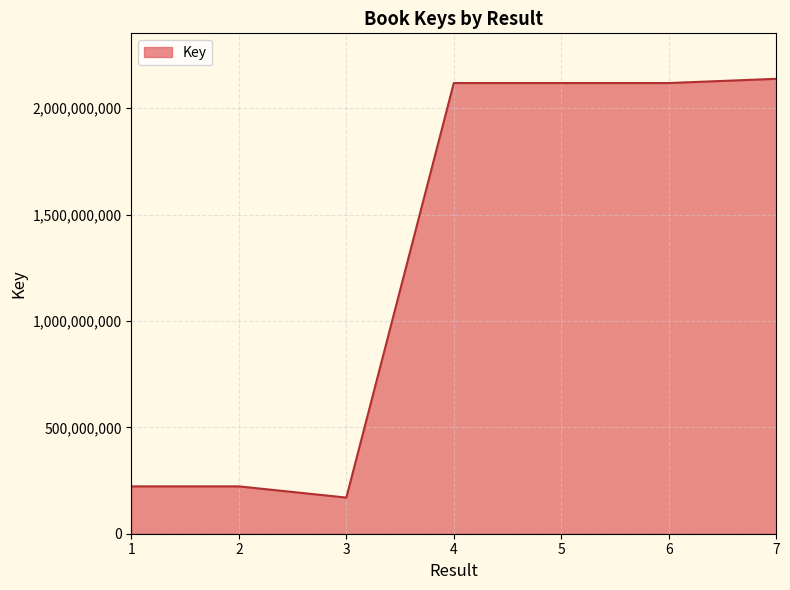

What is the average value?

1300885063